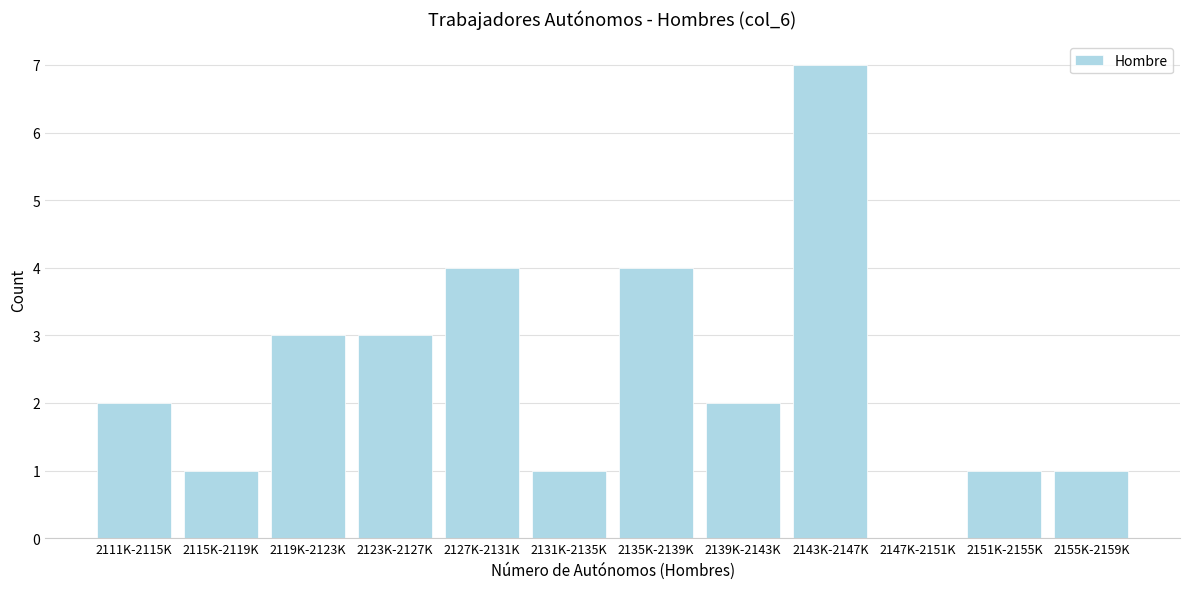

Reading left to right, what are all the values shown in this chart?

2111K-2115K=2	2115K-2119K=1	2119K-2123K=3	2123K-2127K=3	2127K-2131K=4	2131K-2135K=1	2135K-2139K=4	2139K-2143K=2	2143K-2147K=7	2147K-2151K=0	2151K-2155K=1	2155K-2159K=1